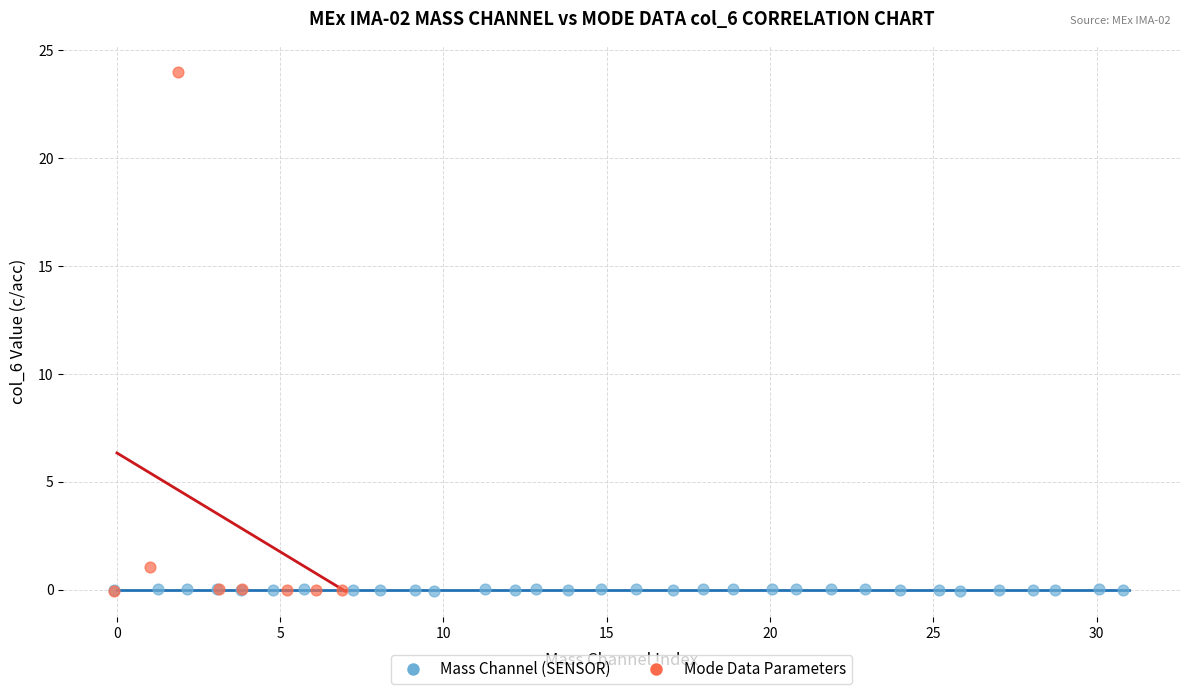

Which series contains the highest Y value?

Mode Data Parameters